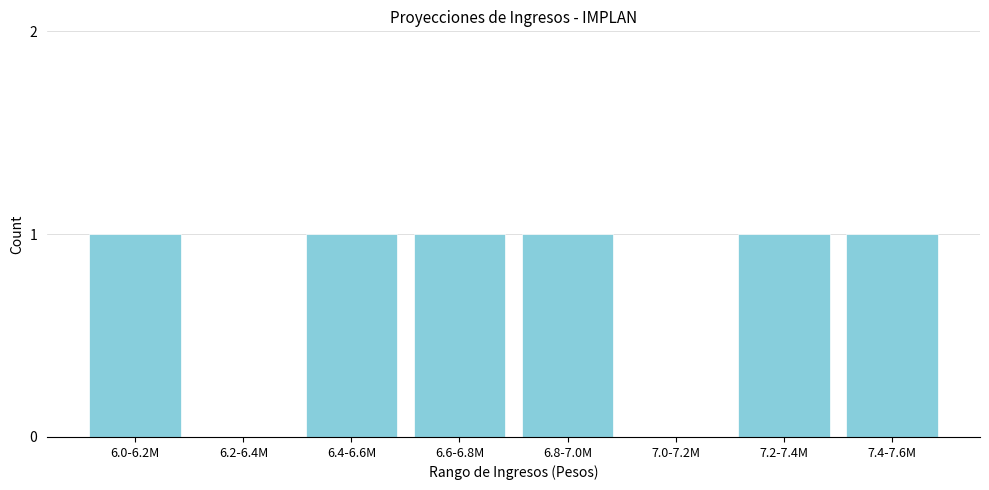

Reading right to left, list all the values displayed in this chart.

7.4-7.6M=1	7.2-7.4M=1	7.0-7.2M=0	6.8-7.0M=1	6.6-6.8M=1	6.4-6.6M=1	6.2-6.4M=0	6.0-6.2M=1